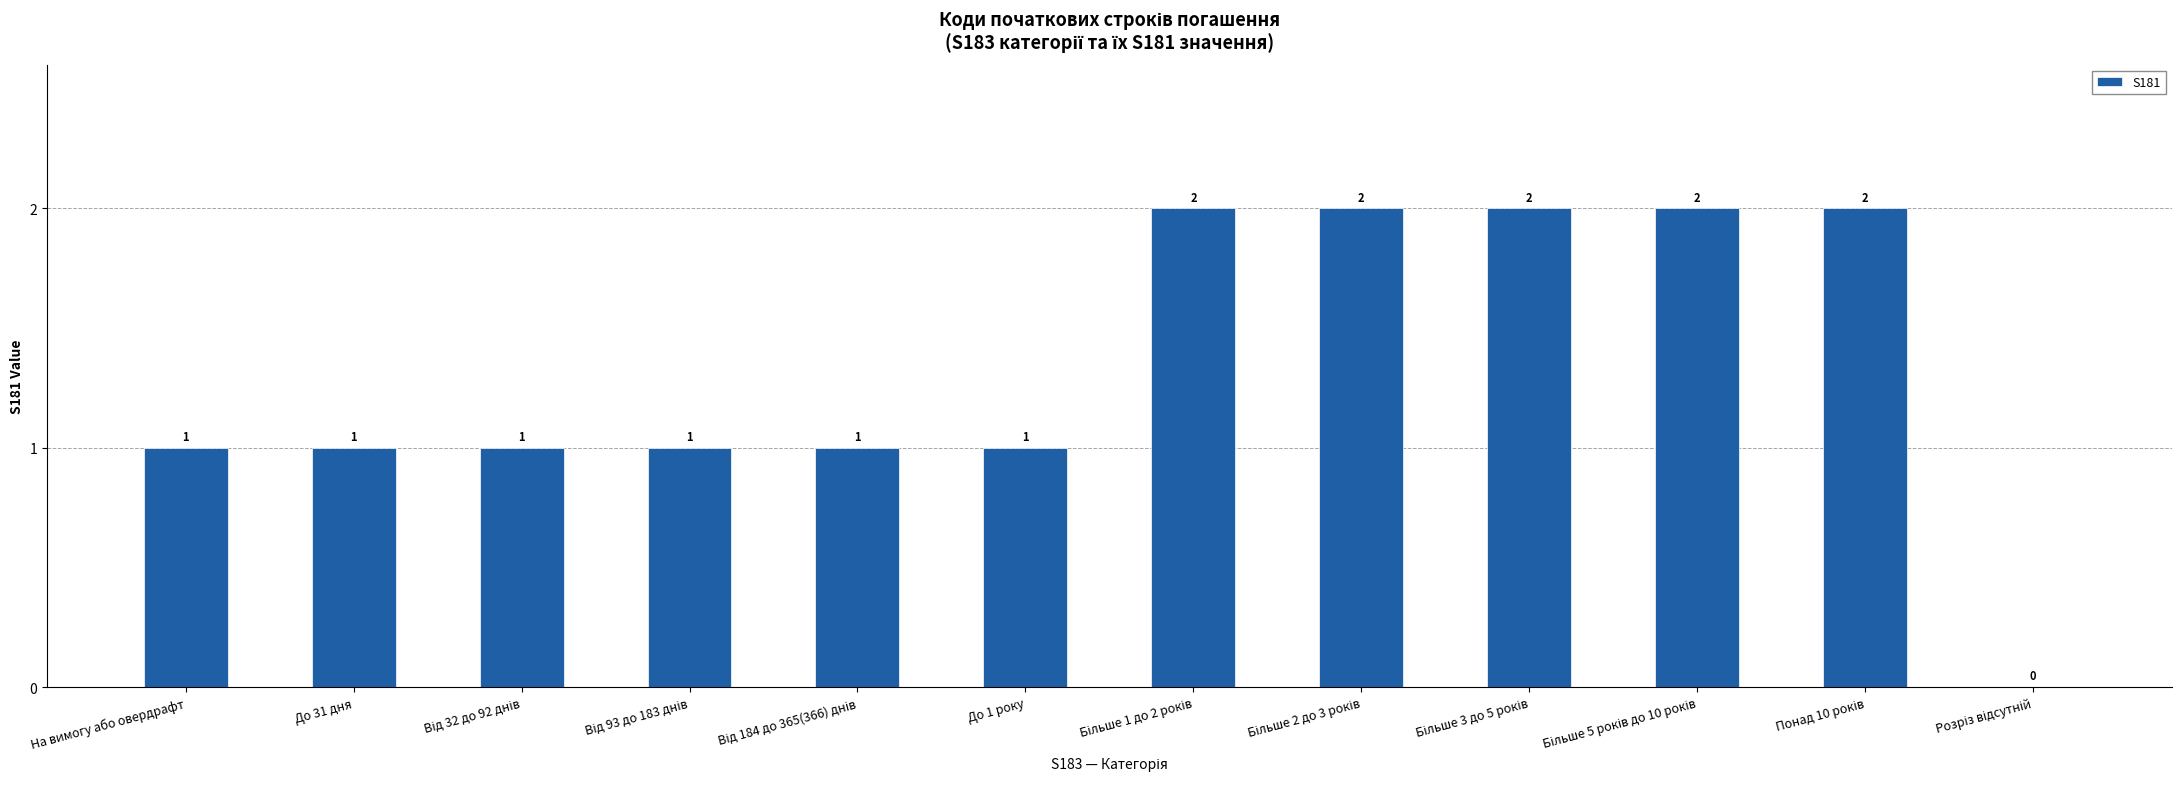

The value at До 1 року is 0. True or false?

False